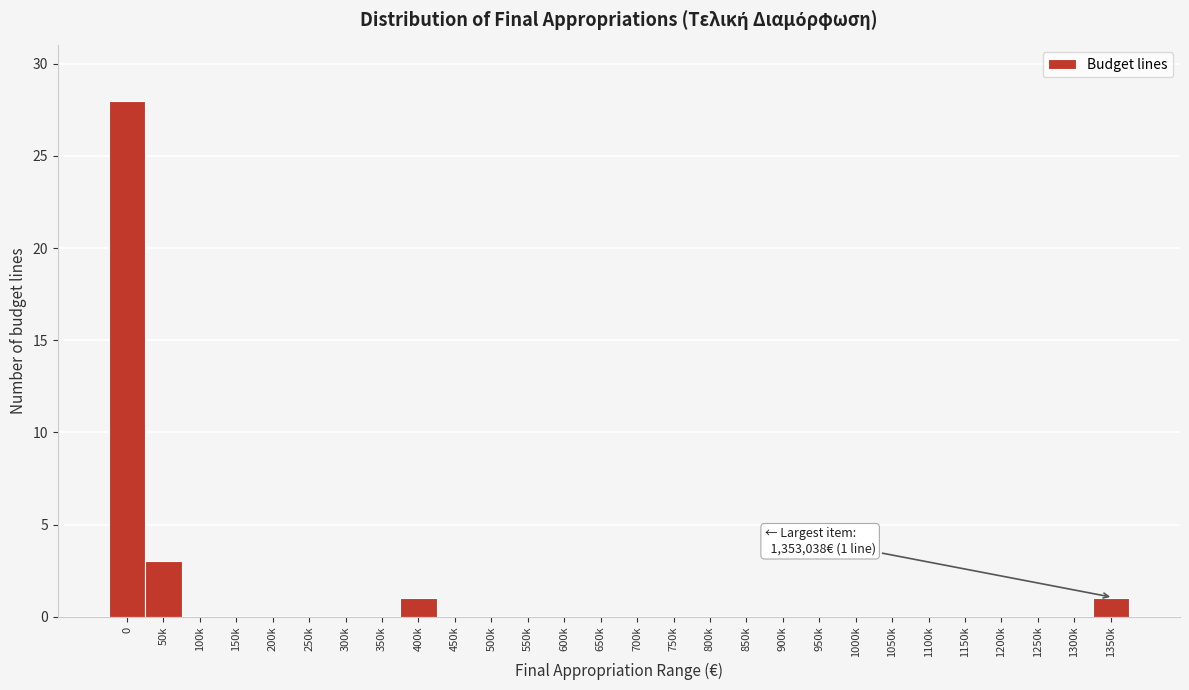

Reading left to right, transcribe all the data shown in this chart.

0=28	50k=3	100k=0	150k=0	200k=0	250k=0	300k=0	350k=0	400k=1	450k=0	500k=0	550k=0	600k=0	650k=0	700k=0	750k=0	800k=0	850k=0	900k=0	950k=0	1000k=0	1050k=0	1100k=0	1150k=0	1200k=0	1250k=0	1300k=0	1350k=1